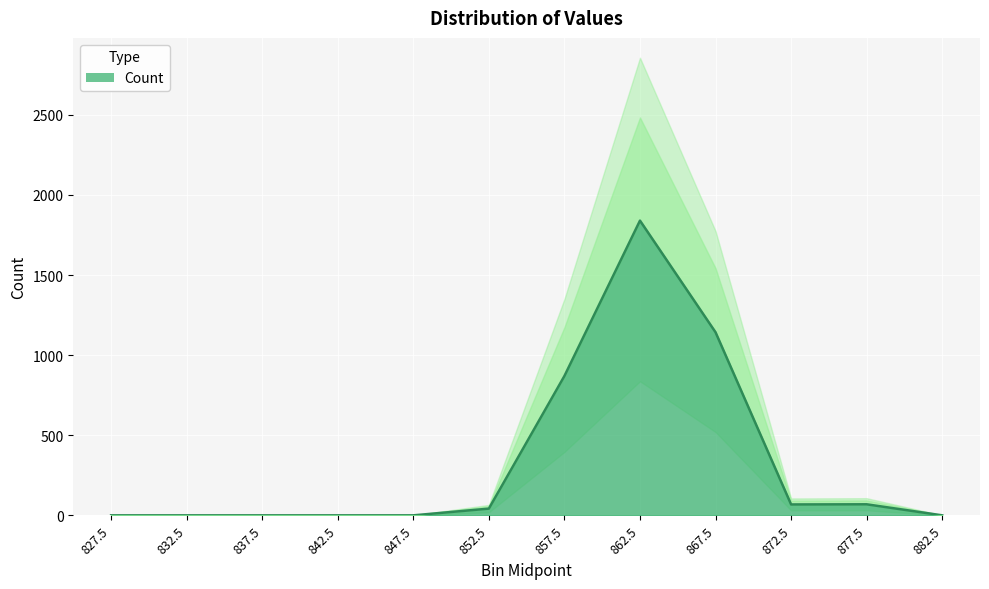

Count the number of categories in the chart.

12